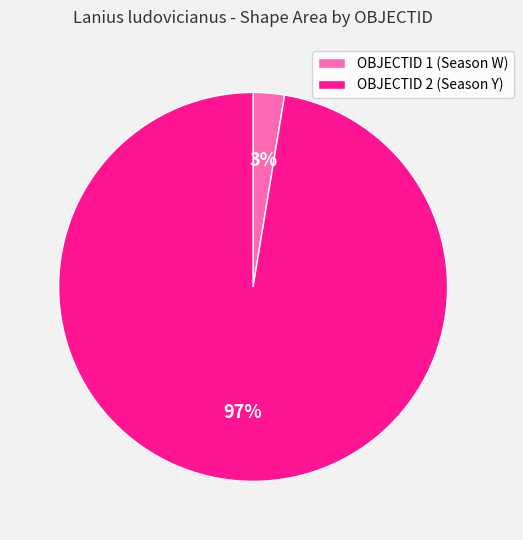

Count the number of slices in the pie.

2